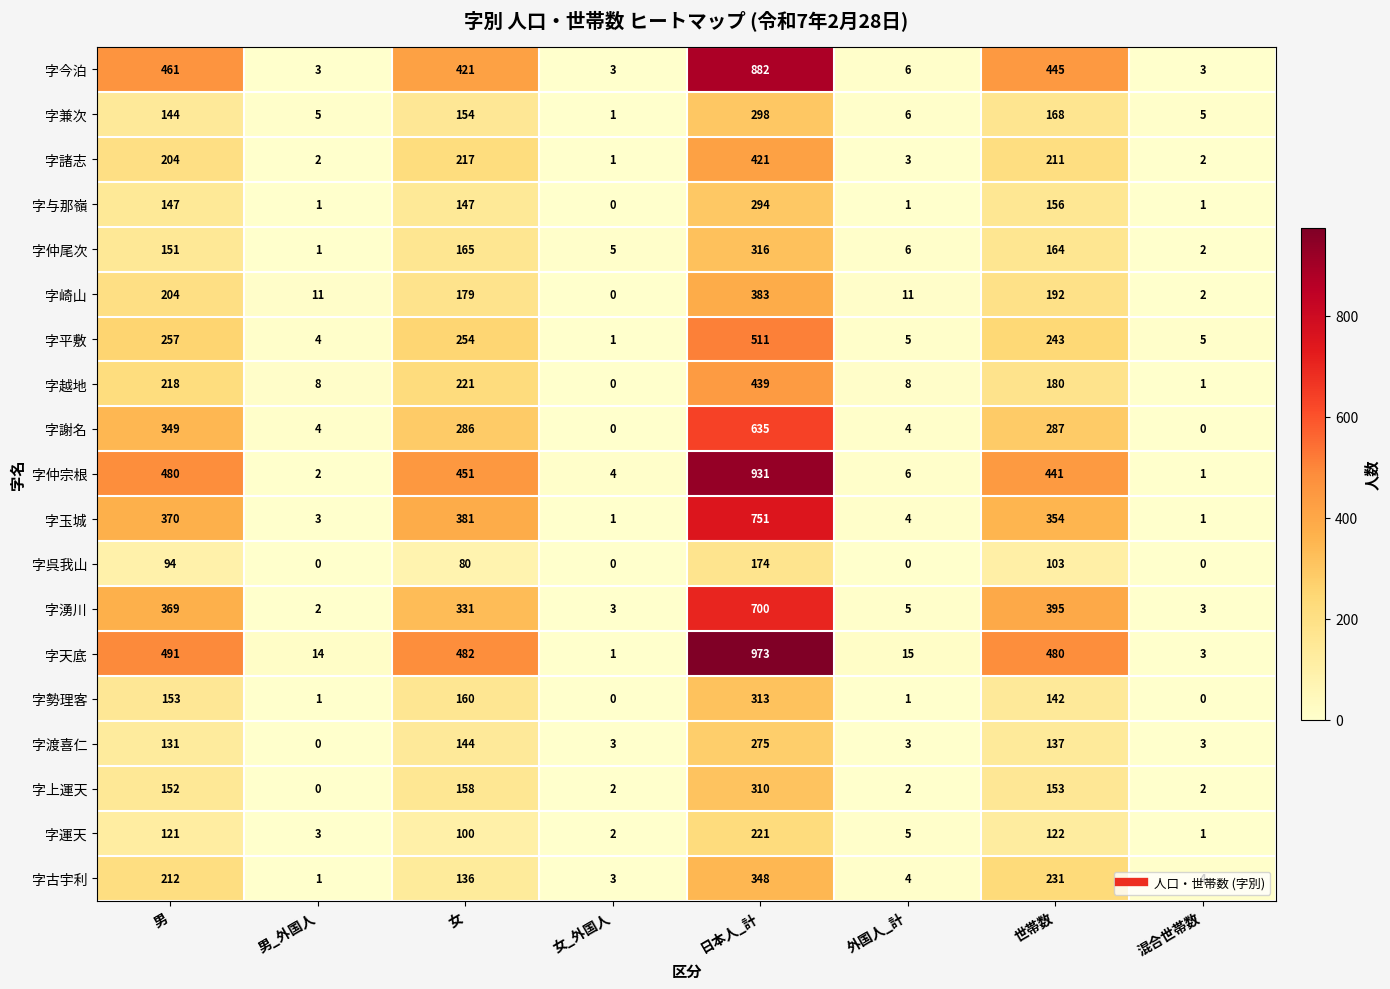

The 字天底 series shows 973 at 日本人_計. True or false?

True